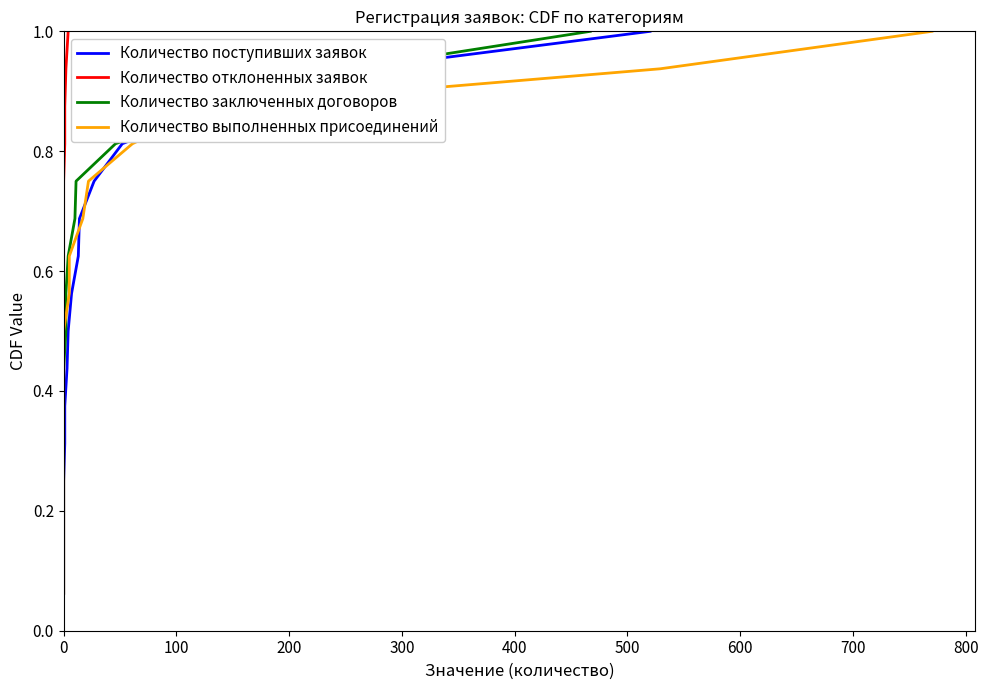

What is the highest value of the Количество отклоненных заявок series?

1.0